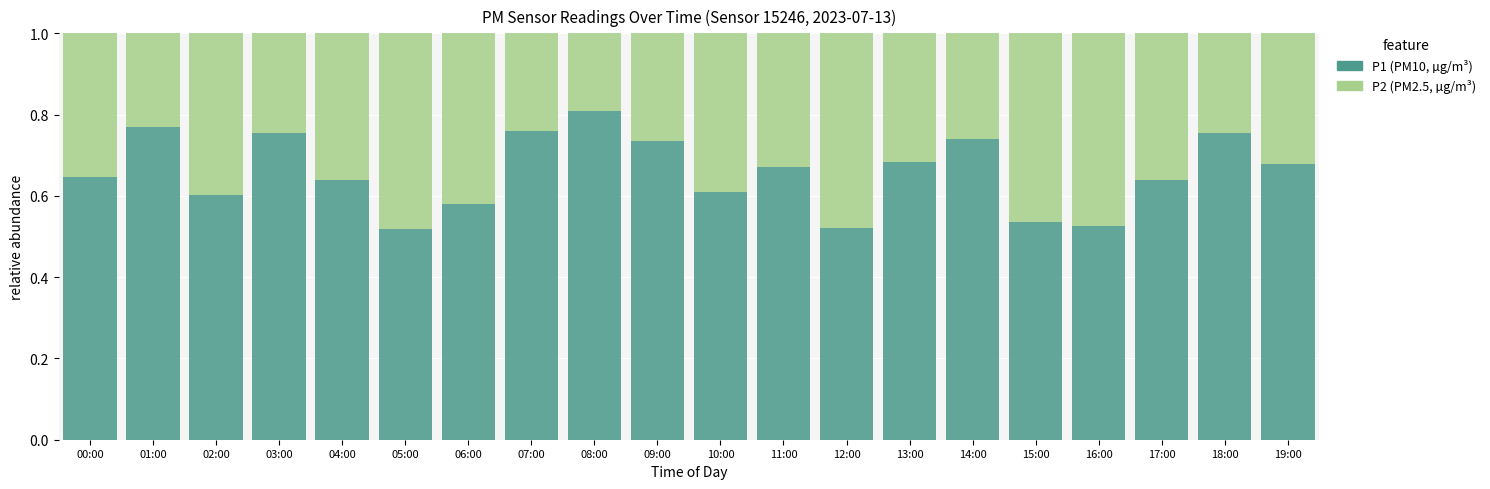

What is the total value across all series at 03:00?

1.0